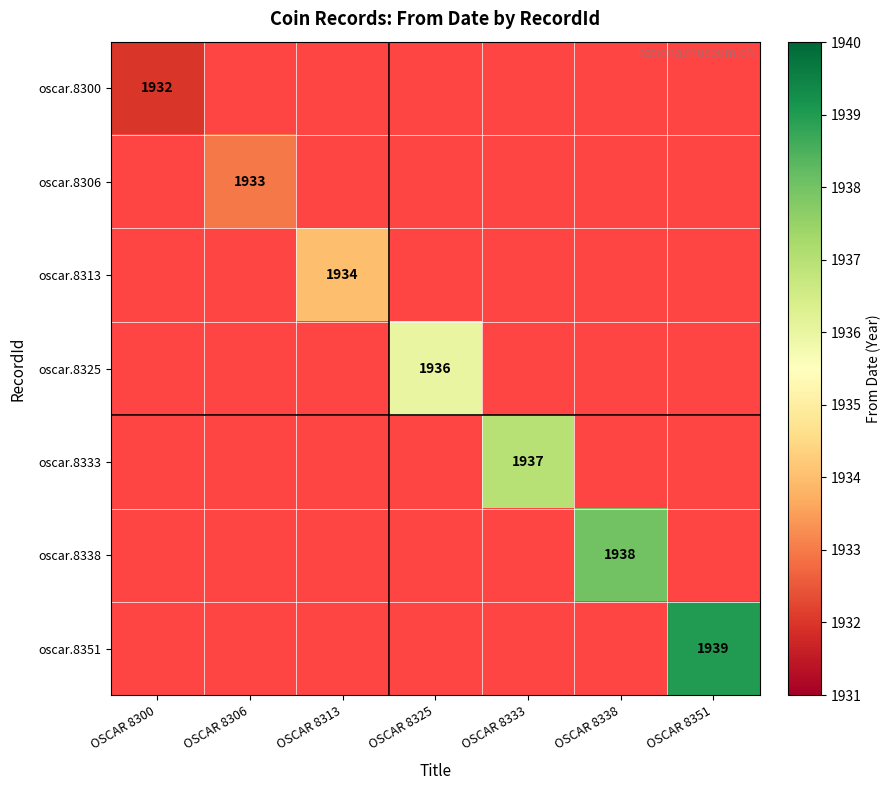

Which category has the lowest value in the oscar.8338 series?

OSCAR 8300